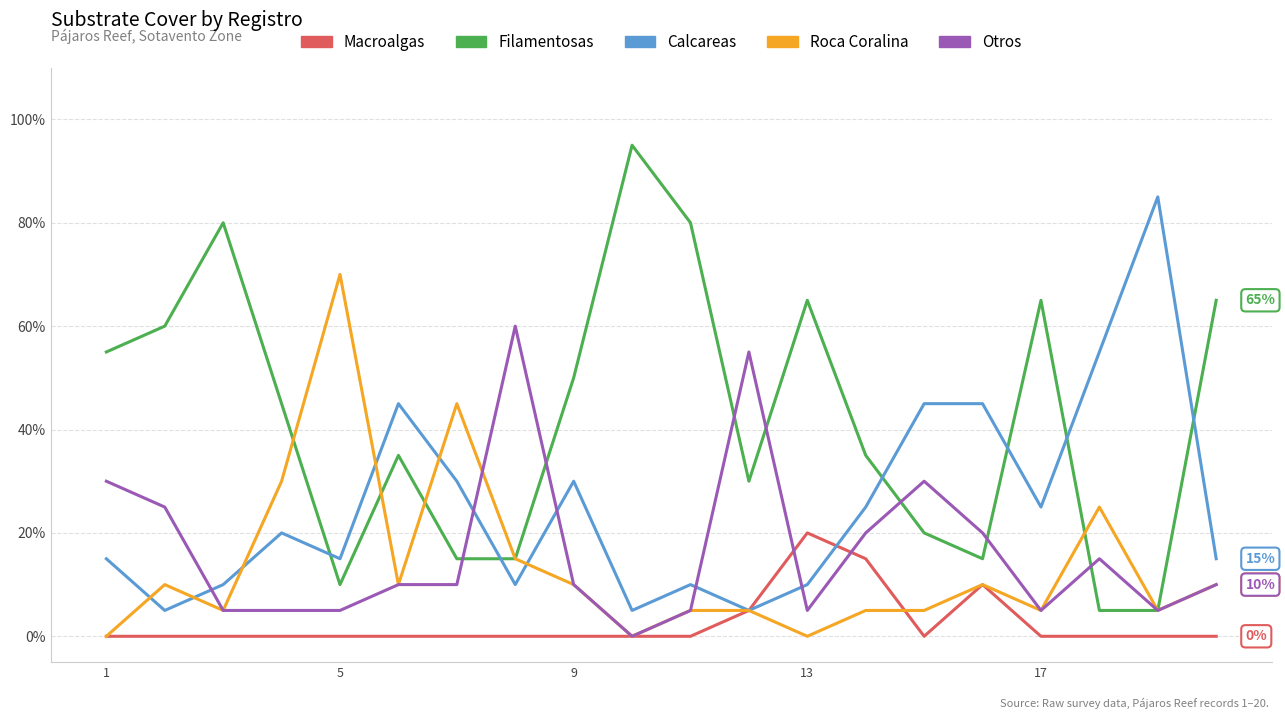

True or false: Macroalgas and Filamentosas intersect in this chart.

False